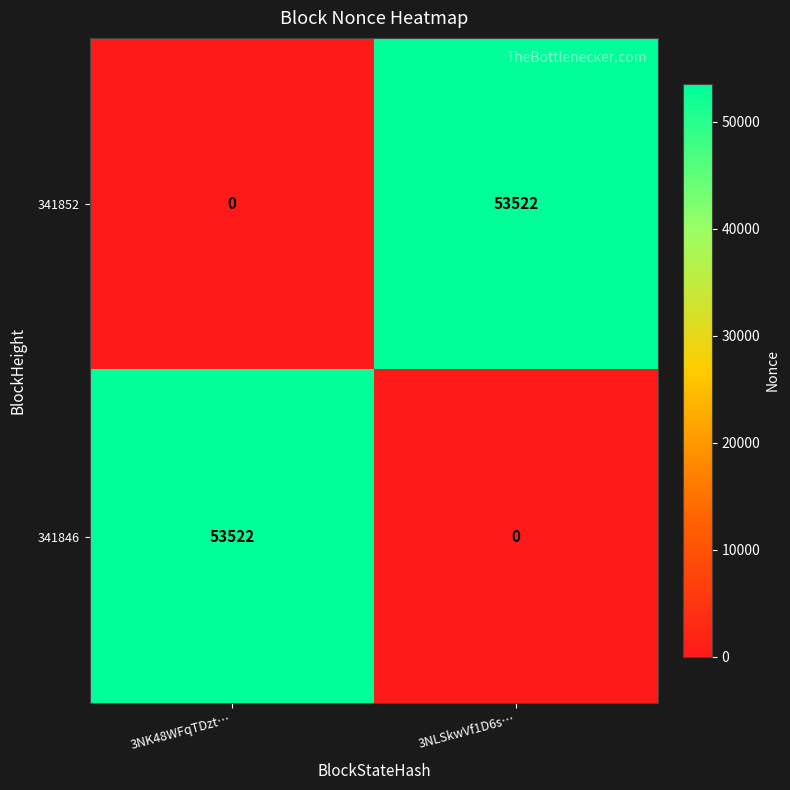

What value does the 341852 series have at 3NLSkwVf1D6s…, to the nearest 10?

53520